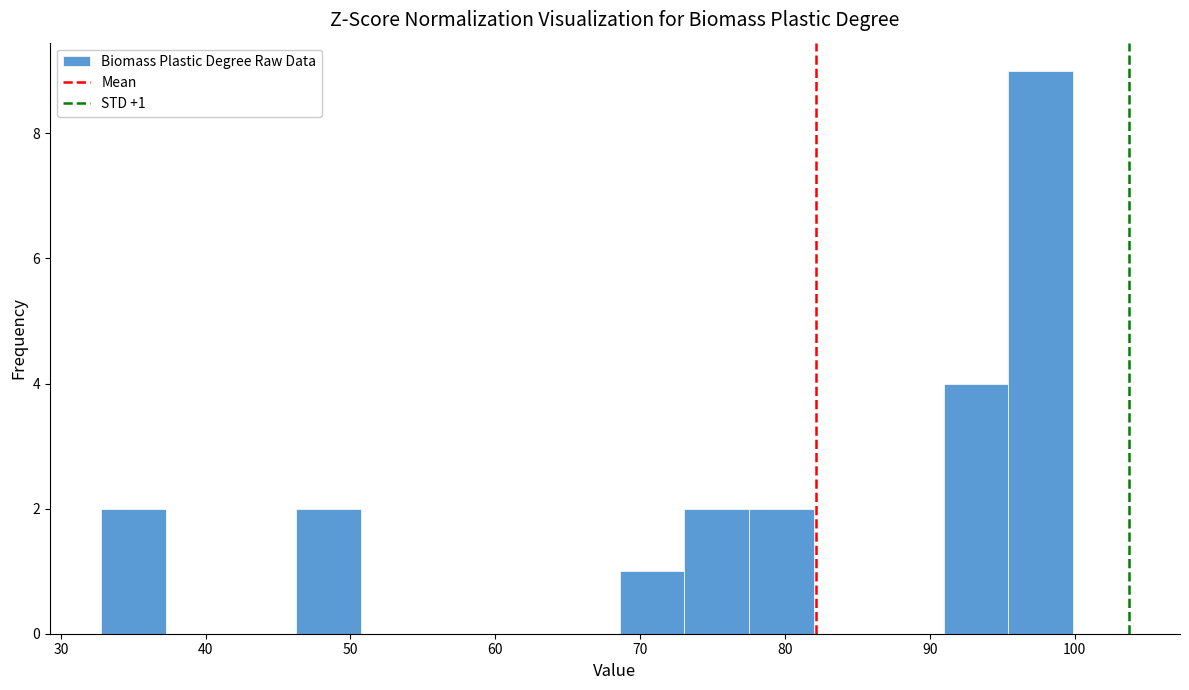

Over which range of the x-axis is the bar tallest?

95 to 100